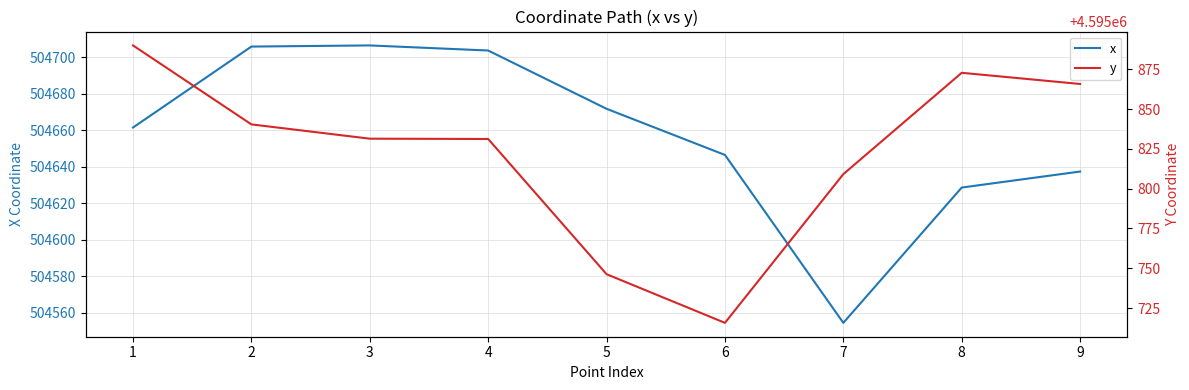

What is the difference between the y values at 2 and 8?

32.4